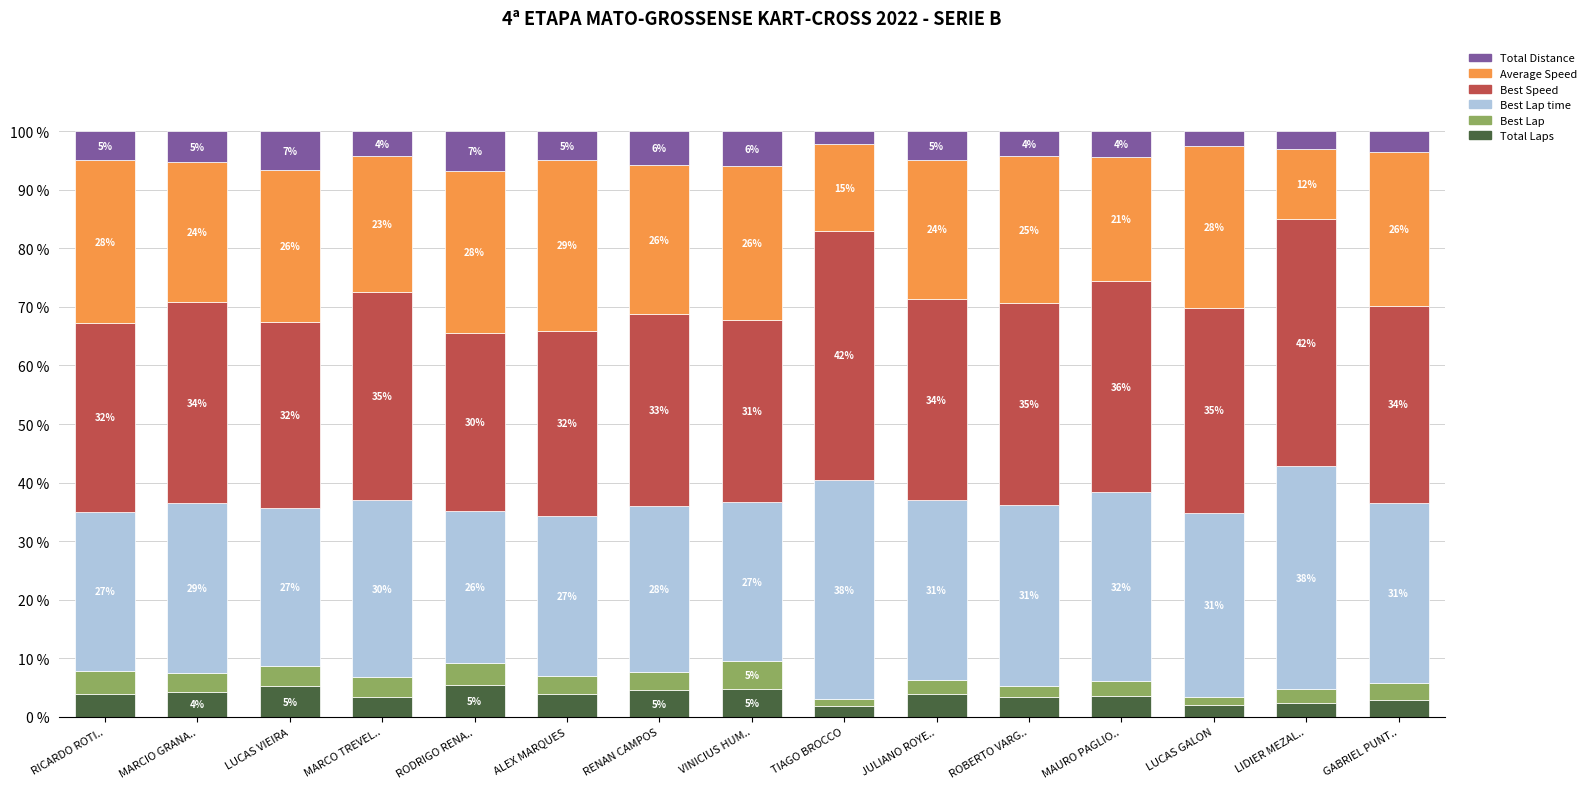

What position from the left is LUCAS GALON?

13